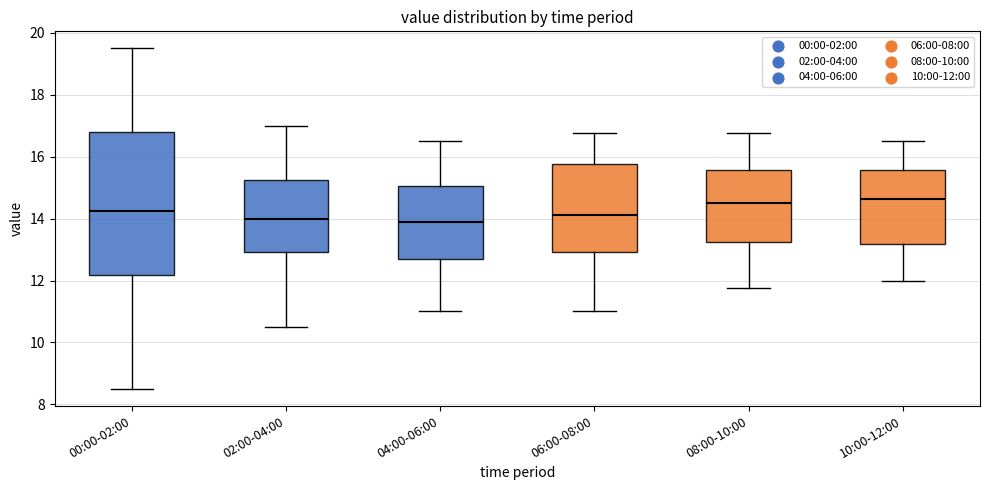

Comparing the boxes themselves (not the whiskers), which one is the tallest?

00:00-02:00